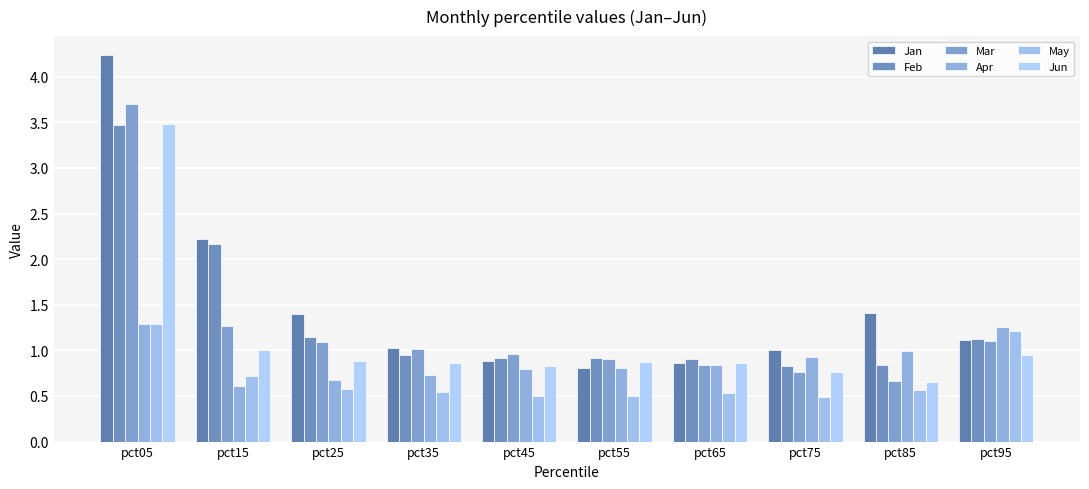

At which label does Jan first exceed 1?

pct05